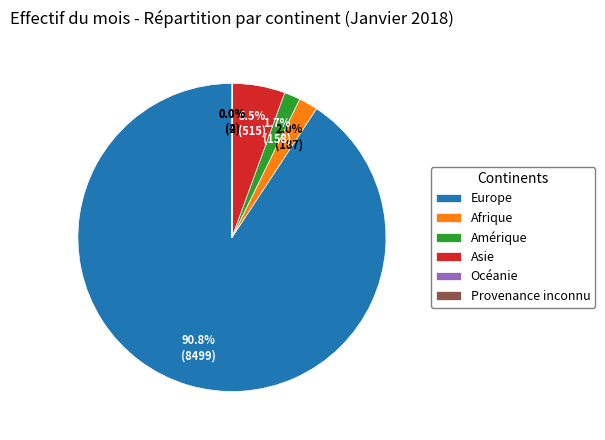

What is the largest slice in the pie chart?

Europe